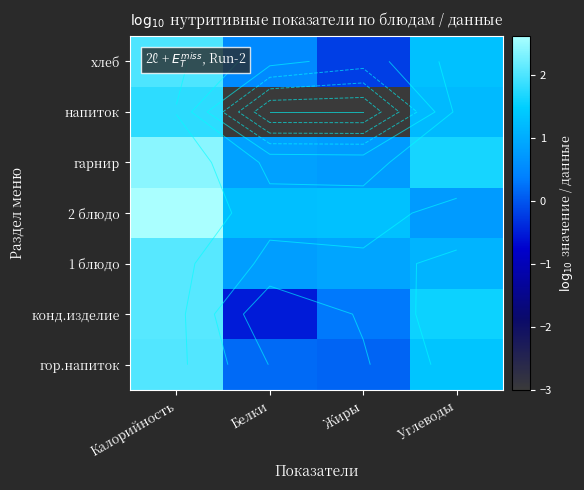

Rank the categories by конд.изделие value from lowest to highest.

Белки, Жиры, Углеводы, Калорийность